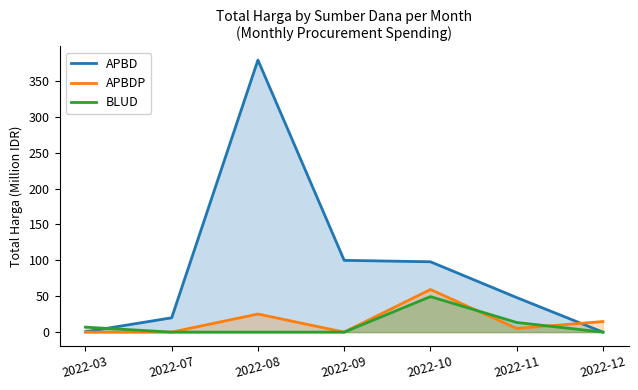

Which series changed the most between 2022-09 and 2022-11?

APBD